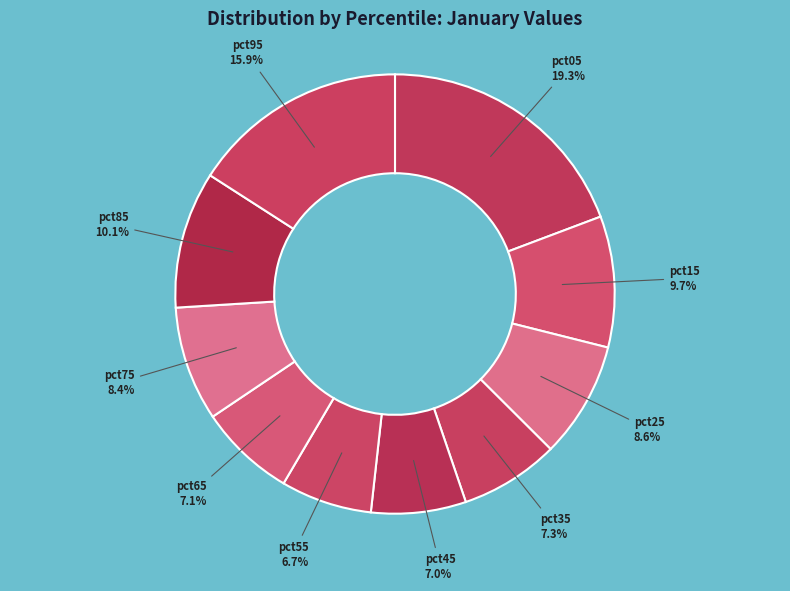

Which category has the biggest portion of the pie?

pct05